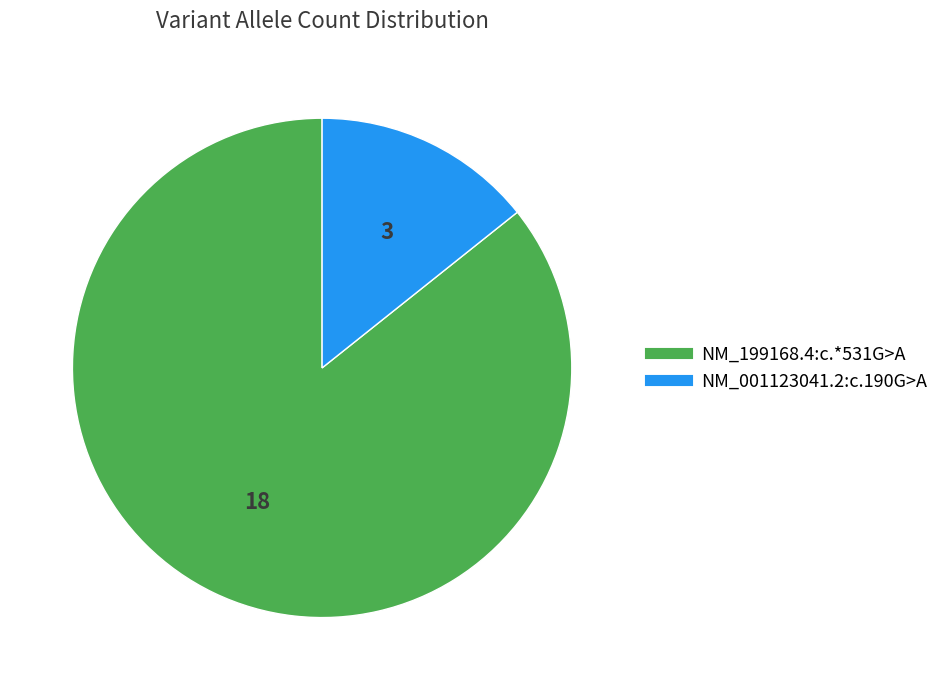

Is the sum of NM_001123041.2:c.190G>A and NM_199168.4:c.*531G>A greater than half?

Yes